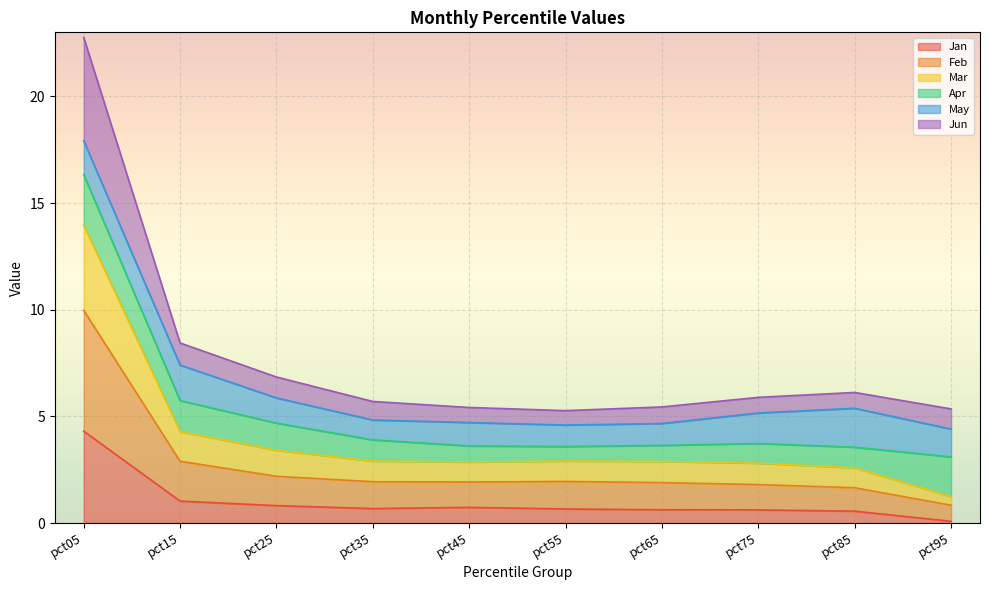

True or false: Feb has a value of 3.7 at pct25.

False